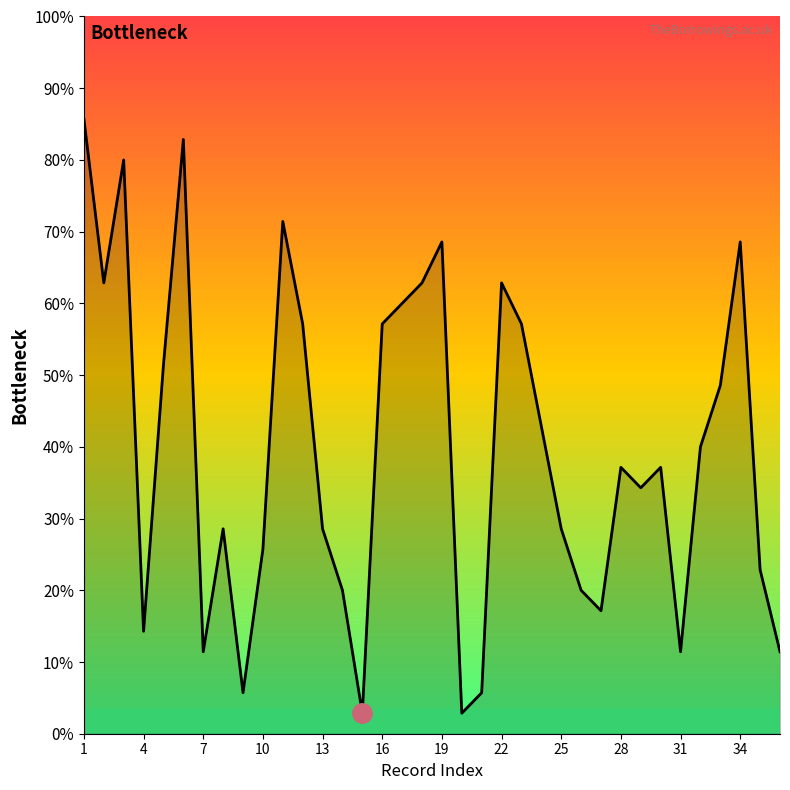

Is this an area chart (filled region under the line)?

Yes